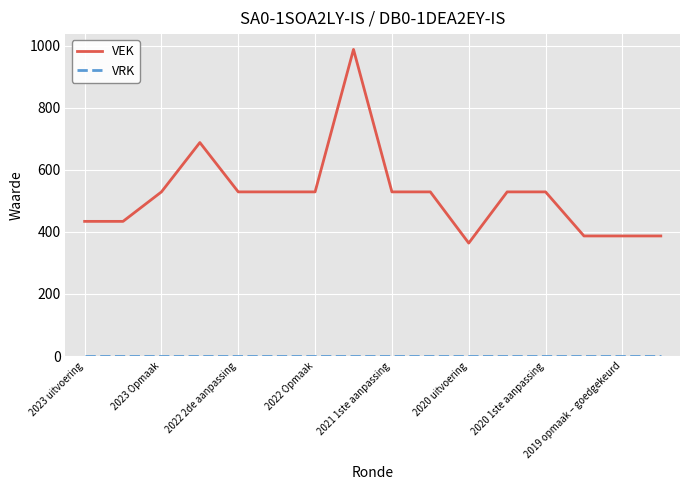

What is the difference between the maximum and minimum values in the VEK series?

624